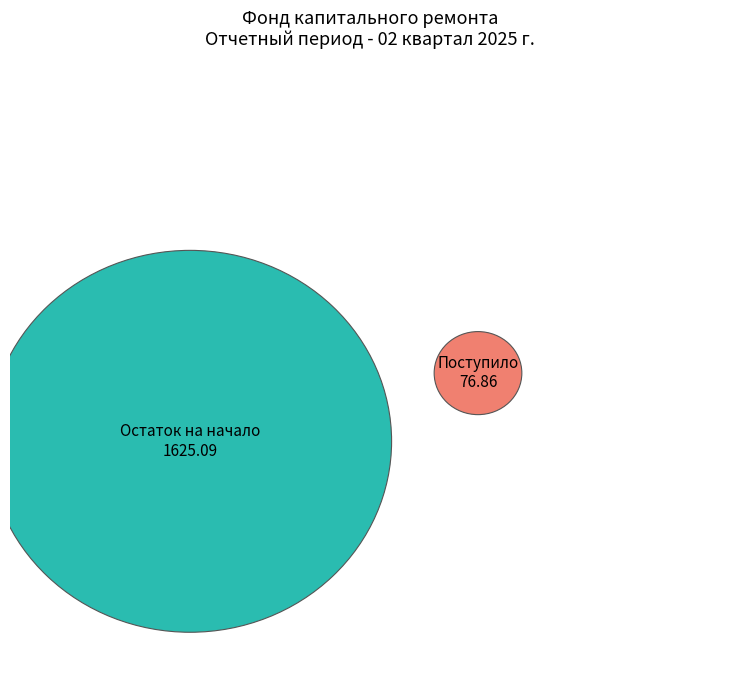

How many segments does this pie chart have?

2